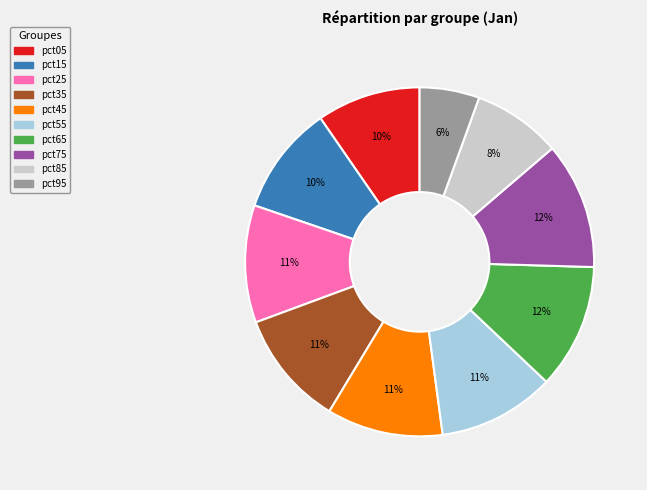

Between pct85 and pct15, which is larger?

pct15